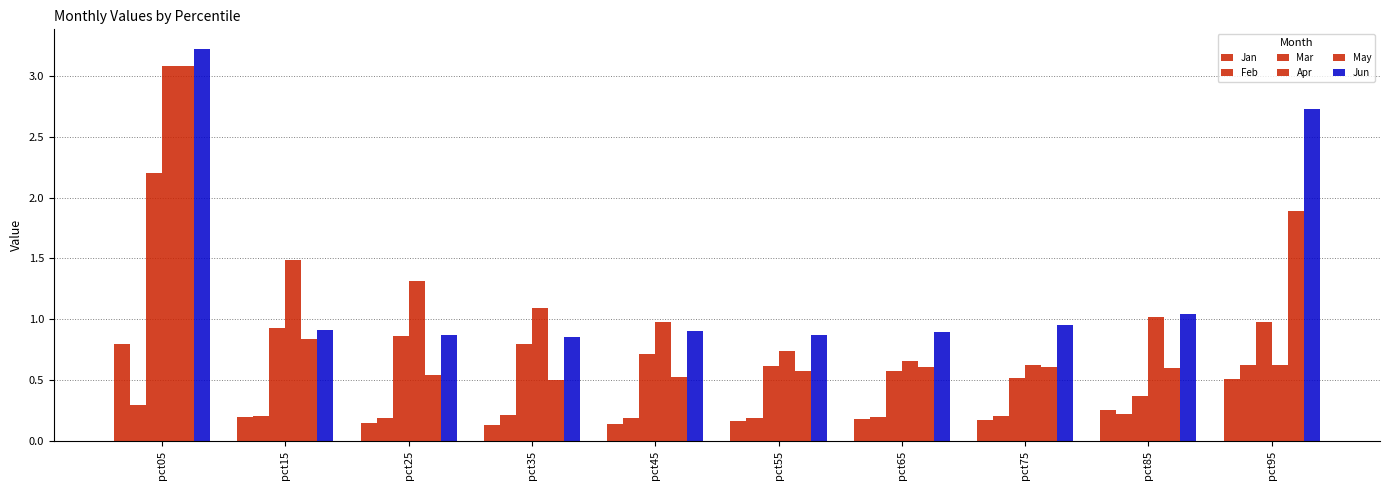

What is the average value of the Mar series?

0.9